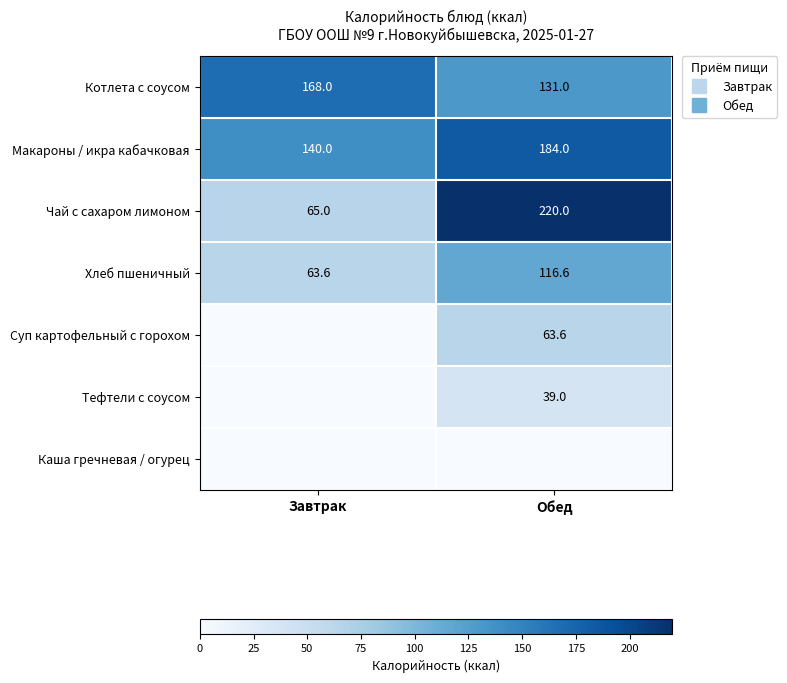

What value does the Хлеб пшеничный series have at Завтрак?

63.6